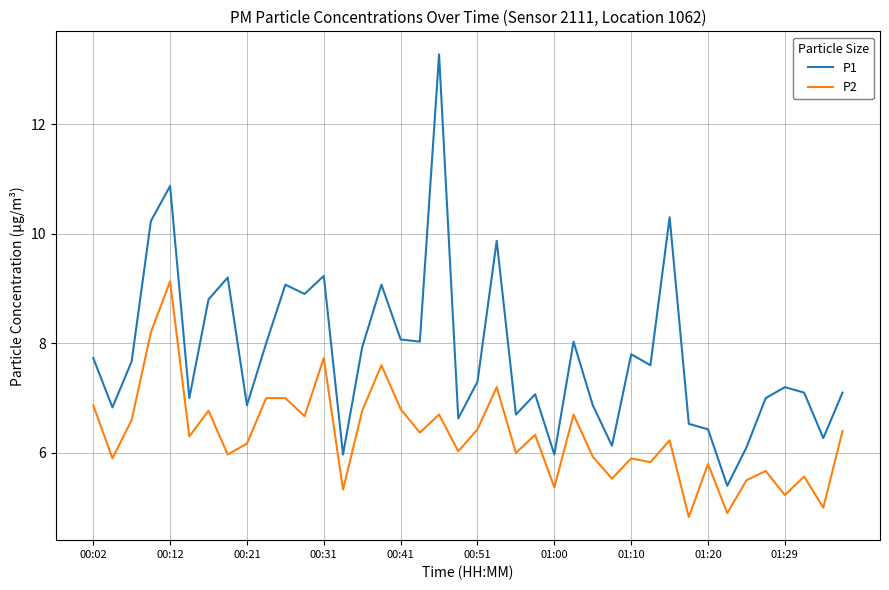

Which series has the largest total across all categories?

P1